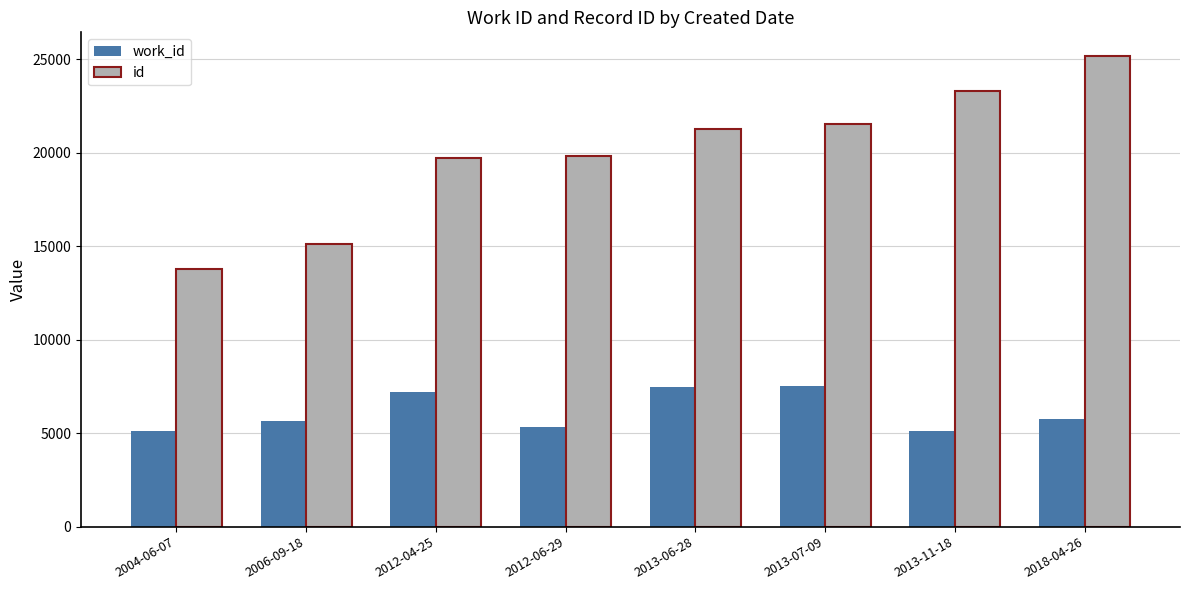

Rank the series by their maximum value, from lowest to highest.

work_id, id